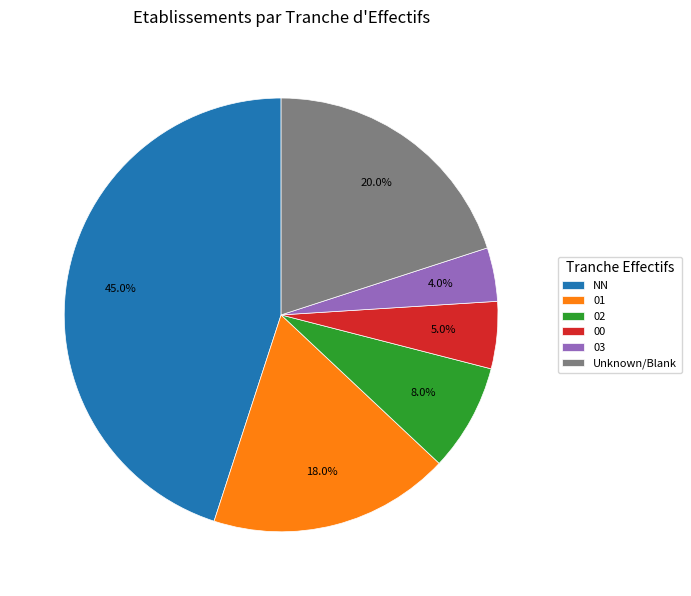

Count the number of slices in the pie.

6